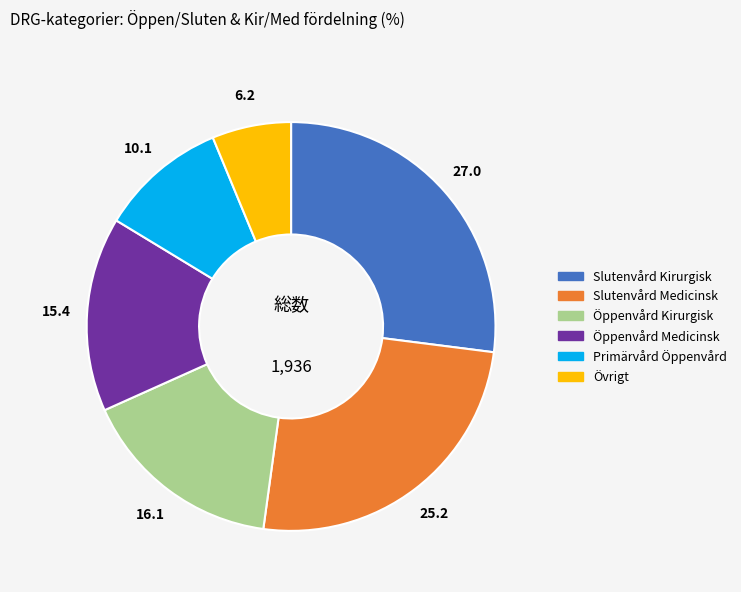

Does any single category account for the majority?

No